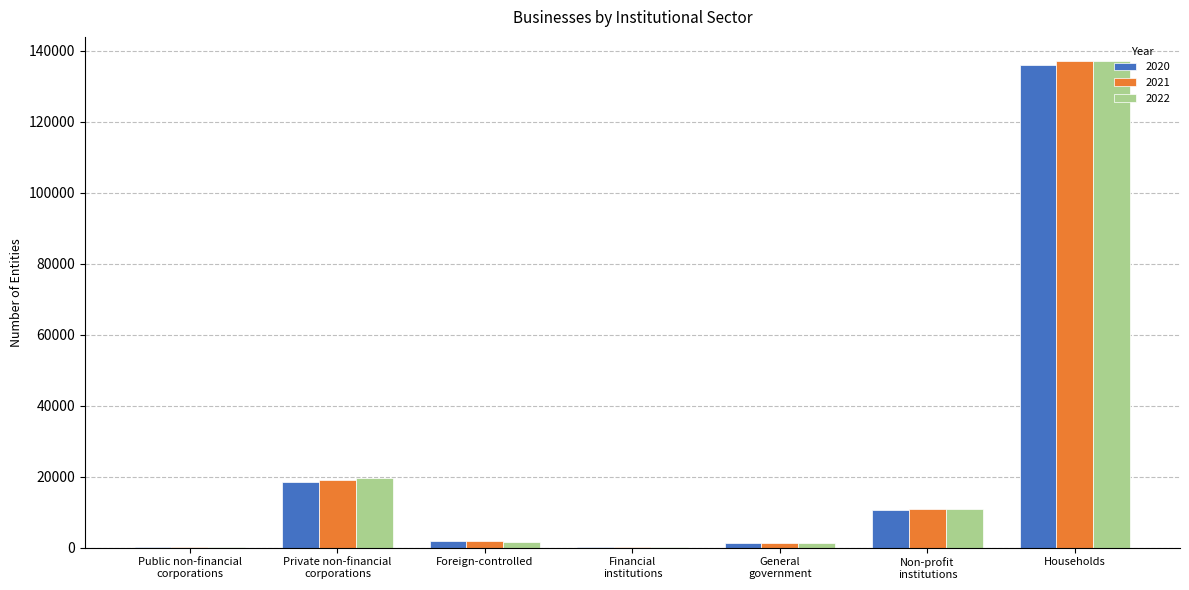

What is the total value across all series at Private non-financial
corporations?

57507